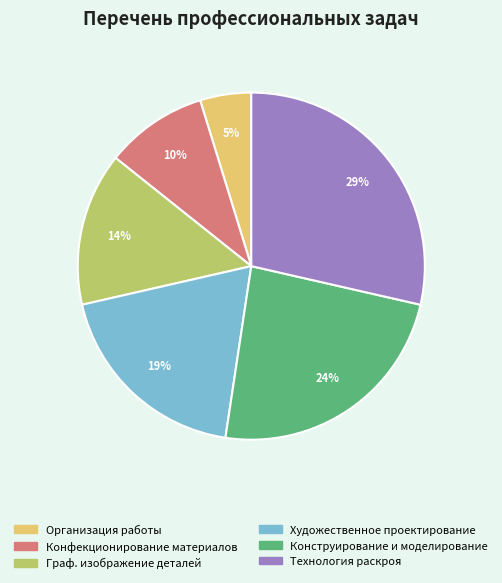

Is there any slice that represents more than half of the pie?

No